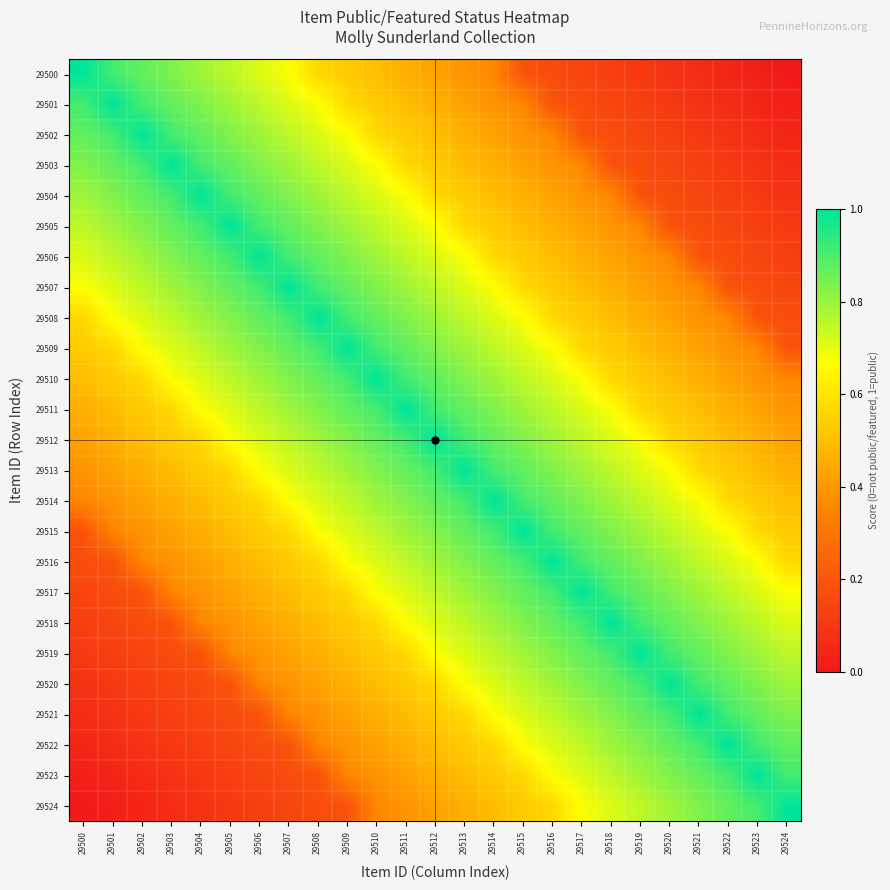

Reading left to right, list all the values displayed in this chart.

29500: 29500=1.0	29501=0.9	29502=0.9	29503=0.8	29504=0.8	29505=0.8	29506=0.7	29507=0.7	29508=0.6	29509=0.5	29510=0.5	29511=0.5	29512=0.4	29513=0.4	29514=0.4	29515=0.2	29516=0.2	29517=0.1	29518=0.1	29519=0.1	29520=0.1	29521=0.1	29522=0.0	29523=0.0	29524=0.0
29501: 29500=0.9	29501=1.0	29502=0.9	29503=0.9	29504=0.8	29505=0.8	29506=0.8	29507=0.7	29508=0.7	29509=0.6	29510=0.5	29511=0.5	29512=0.5	29513=0.4	29514=0.4	29515=0.4	29516=0.2	29517=0.2	29518=0.1	29519=0.1	29520=0.1	29521=0.1	29522=0.1	29523=0.0	29524=0.0
29502: 29500=0.9	29501=0.9	29502=1.0	29503=0.9	29504=0.9	29505=0.8	29506=0.8	29507=0.8	29508=0.7	29509=0.7	29510=0.6	29511=0.5	29512=0.5	29513=0.5	29514=0.4	29515=0.4	29516=0.4	29517=0.2	29518=0.2	29519=0.1	29520=0.1	29521=0.1	29522=0.1	29523=0.1	29524=0.0
29503: 29500=0.8	29501=0.9	29502=0.9	29503=1.0	29504=0.9	29505=0.9	29506=0.8	29507=0.8	29508=0.8	29509=0.7	29510=0.7	29511=0.6	29512=0.5	29513=0.5	29514=0.5	29515=0.4	29516=0.4	29517=0.4	29518=0.2	29519=0.2	29520=0.1	29521=0.1	29522=0.1	29523=0.1	29524=0.1
29504: 29500=0.8	29501=0.8	29502=0.9	29503=0.9	29504=1.0	29505=0.9	29506=0.9	29507=0.8	29508=0.8	29509=0.8	29510=0.7	29511=0.7	29512=0.6	29513=0.5	29514=0.5	29515=0.5	29516=0.4	29517=0.4	29518=0.4	29519=0.2	29520=0.2	29521=0.1	29522=0.1	29523=0.1	29524=0.1
29505: 29500=0.8	29501=0.8	29502=0.8	29503=0.9	29504=0.9	29505=1.0	29506=0.9	29507=0.9	29508=0.8	29509=0.8	29510=0.8	29511=0.7	29512=0.7	29513=0.6	29514=0.5	29515=0.5	29516=0.5	29517=0.4	29518=0.4	29519=0.4	29520=0.2	29521=0.2	29522=0.1	29523=0.1	29524=0.1
29506: 29500=0.7	29501=0.8	29502=0.8	29503=0.8	29504=0.9	29505=0.9	29506=1.0	29507=0.9	29508=0.9	29509=0.8	29510=0.8	29511=0.8	29512=0.7	29513=0.7	29514=0.6	29515=0.5	29516=0.5	29517=0.5	29518=0.4	29519=0.4	29520=0.4	29521=0.2	29522=0.2	29523=0.1	29524=0.1
29507: 29500=0.7	29501=0.7	29502=0.8	29503=0.8	29504=0.8	29505=0.9	29506=0.9	29507=1.0	29508=0.9	29509=0.9	29510=0.8	29511=0.8	29512=0.8	29513=0.7	29514=0.7	29515=0.6	29516=0.5	29517=0.5	29518=0.5	29519=0.4	29520=0.4	29521=0.4	29522=0.2	29523=0.2	29524=0.1
29508: 29500=0.6	29501=0.7	29502=0.7	29503=0.8	29504=0.8	29505=0.8	29506=0.9	29507=0.9	29508=1.0	29509=0.9	29510=0.9	29511=0.8	29512=0.8	29513=0.8	29514=0.7	29515=0.7	29516=0.6	29517=0.5	29518=0.5	29519=0.5	29520=0.4	29521=0.4	29522=0.4	29523=0.2	29524=0.2
29509: 29500=0.5	29501=0.6	29502=0.7	29503=0.7	29504=0.8	29505=0.8	29506=0.8	29507=0.9	29508=0.9	29509=1.0	29510=0.9	29511=0.9	29512=0.8	29513=0.8	29514=0.8	29515=0.7	29516=0.7	29517=0.6	29518=0.5	29519=0.5	29520=0.5	29521=0.4	29522=0.4	29523=0.4	29524=0.2
29510: 29500=0.5	29501=0.5	29502=0.6	29503=0.7	29504=0.7	29505=0.8	29506=0.8	29507=0.8	29508=0.9	29509=0.9	29510=1.0	29511=0.9	29512=0.9	29513=0.8	29514=0.8	29515=0.8	29516=0.7	29517=0.7	29518=0.6	29519=0.5	29520=0.5	29521=0.5	29522=0.4	29523=0.4	29524=0.4
29511: 29500=0.5	29501=0.5	29502=0.5	29503=0.6	29504=0.7	29505=0.7	29506=0.8	29507=0.8	29508=0.8	29509=0.9	29510=0.9	29511=1.0	29512=0.9	29513=0.9	29514=0.8	29515=0.8	29516=0.8	29517=0.7	29518=0.7	29519=0.6	29520=0.5	29521=0.5	29522=0.5	29523=0.4	29524=0.4
29512: 29500=0.4	29501=0.5	29502=0.5	29503=0.5	29504=0.6	29505=0.7	29506=0.7	29507=0.8	29508=0.8	29509=0.8	29510=0.9	29511=0.9	29512=1.0	29513=0.9	29514=0.9	29515=0.8	29516=0.8	29517=0.8	29518=0.7	29519=0.7	29520=0.6	29521=0.5	29522=0.5	29523=0.5	29524=0.4
29513: 29500=0.4	29501=0.4	29502=0.5	29503=0.5	29504=0.5	29505=0.6	29506=0.7	29507=0.7	29508=0.8	29509=0.8	29510=0.8	29511=0.9	29512=0.9	29513=1.0	29514=0.9	29515=0.9	29516=0.8	29517=0.8	29518=0.8	29519=0.7	29520=0.7	29521=0.6	29522=0.5	29523=0.5	29524=0.5
29514: 29500=0.4	29501=0.4	29502=0.4	29503=0.5	29504=0.5	29505=0.5	29506=0.6	29507=0.7	29508=0.7	29509=0.8	29510=0.8	29511=0.8	29512=0.9	29513=0.9	29514=1.0	29515=0.9	29516=0.9	29517=0.8	29518=0.8	29519=0.8	29520=0.7	29521=0.7	29522=0.6	29523=0.5	29524=0.5
29515: 29500=0.2	29501=0.4	29502=0.4	29503=0.4	29504=0.5	29505=0.5	29506=0.5	29507=0.6	29508=0.7	29509=0.7	29510=0.8	29511=0.8	29512=0.8	29513=0.9	29514=0.9	29515=1.0	29516=0.9	29517=0.9	29518=0.8	29519=0.8	29520=0.8	29521=0.7	29522=0.7	29523=0.6	29524=0.5
29516: 29500=0.2	29501=0.2	29502=0.4	29503=0.4	29504=0.4	29505=0.5	29506=0.5	29507=0.5	29508=0.6	29509=0.7	29510=0.7	29511=0.8	29512=0.8	29513=0.8	29514=0.9	29515=0.9	29516=1.0	29517=0.9	29518=0.9	29519=0.8	29520=0.8	29521=0.8	29522=0.7	29523=0.7	29524=0.6
29517: 29500=0.1	29501=0.2	29502=0.2	29503=0.4	29504=0.4	29505=0.4	29506=0.5	29507=0.5	29508=0.5	29509=0.6	29510=0.7	29511=0.7	29512=0.8	29513=0.8	29514=0.8	29515=0.9	29516=0.9	29517=1.0	29518=0.9	29519=0.9	29520=0.8	29521=0.8	29522=0.8	29523=0.7	29524=0.7
29518: 29500=0.1	29501=0.1	29502=0.2	29503=0.2	29504=0.4	29505=0.4	29506=0.4	29507=0.5	29508=0.5	29509=0.5	29510=0.6	29511=0.7	29512=0.7	29513=0.8	29514=0.8	29515=0.8	29516=0.9	29517=0.9	29518=1.0	29519=0.9	29520=0.9	29521=0.8	29522=0.8	29523=0.8	29524=0.7
29519: 29500=0.1	29501=0.1	29502=0.1	29503=0.2	29504=0.2	29505=0.4	29506=0.4	29507=0.4	29508=0.5	29509=0.5	29510=0.5	29511=0.6	29512=0.7	29513=0.7	29514=0.8	29515=0.8	29516=0.8	29517=0.9	29518=0.9	29519=1.0	29520=0.9	29521=0.9	29522=0.8	29523=0.8	29524=0.8
29520: 29500=0.1	29501=0.1	29502=0.1	29503=0.1	29504=0.2	29505=0.2	29506=0.4	29507=0.4	29508=0.4	29509=0.5	29510=0.5	29511=0.5	29512=0.6	29513=0.7	29514=0.7	29515=0.8	29516=0.8	29517=0.8	29518=0.9	29519=0.9	29520=1.0	29521=0.9	29522=0.9	29523=0.8	29524=0.8
29521: 29500=0.1	29501=0.1	29502=0.1	29503=0.1	29504=0.1	29505=0.2	29506=0.2	29507=0.4	29508=0.4	29509=0.4	29510=0.5	29511=0.5	29512=0.5	29513=0.6	29514=0.7	29515=0.7	29516=0.8	29517=0.8	29518=0.8	29519=0.9	29520=0.9	29521=1.0	29522=0.9	29523=0.9	29524=0.8
29522: 29500=0.0	29501=0.1	29502=0.1	29503=0.1	29504=0.1	29505=0.1	29506=0.2	29507=0.2	29508=0.4	29509=0.4	29510=0.4	29511=0.5	29512=0.5	29513=0.5	29514=0.6	29515=0.7	29516=0.7	29517=0.8	29518=0.8	29519=0.8	29520=0.9	29521=0.9	29522=1.0	29523=0.9	29524=0.9
29523: 29500=0.0	29501=0.0	29502=0.1	29503=0.1	29504=0.1	29505=0.1	29506=0.1	29507=0.2	29508=0.2	29509=0.4	29510=0.4	29511=0.4	29512=0.5	29513=0.5	29514=0.5	29515=0.6	29516=0.7	29517=0.7	29518=0.8	29519=0.8	29520=0.8	29521=0.9	29522=0.9	29523=1.0	29524=0.9
29524: 29500=0.0	29501=0.0	29502=0.0	29503=0.1	29504=0.1	29505=0.1	29506=0.1	29507=0.1	29508=0.2	29509=0.2	29510=0.4	29511=0.4	29512=0.4	29513=0.5	29514=0.5	29515=0.5	29516=0.6	29517=0.7	29518=0.7	29519=0.8	29520=0.8	29521=0.8	29522=0.9	29523=0.9	29524=1.0